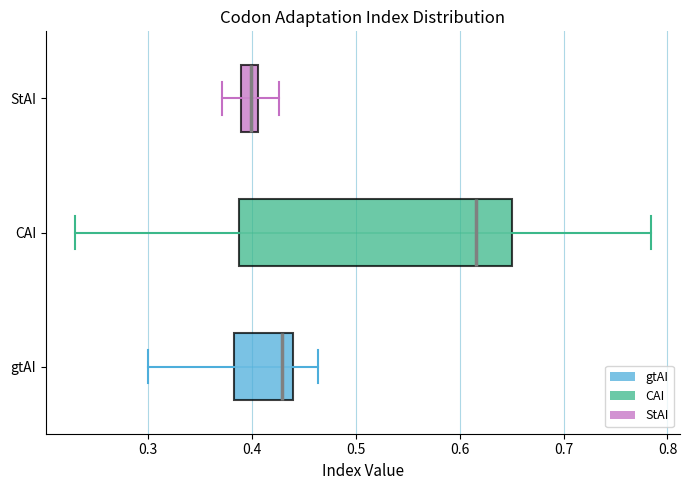

Which box has the furthest to the left median line?

StAI